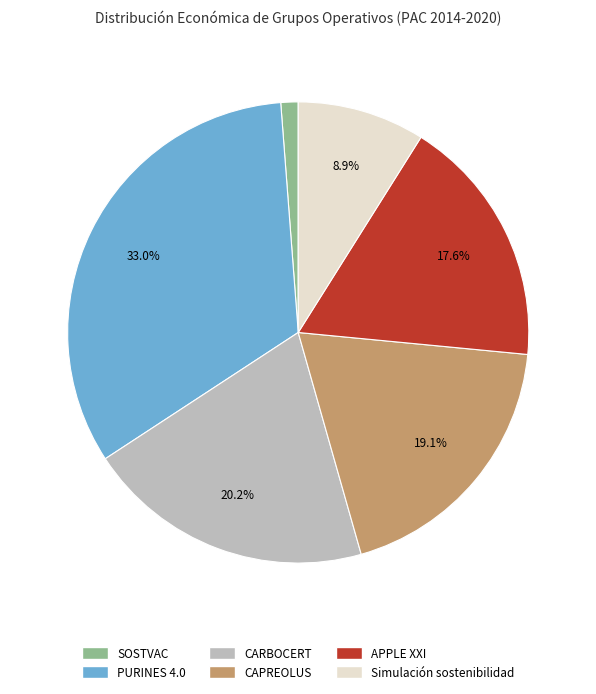

Which has a higher value, Simulación sostenibilidad or CAPREOLUS?

CAPREOLUS